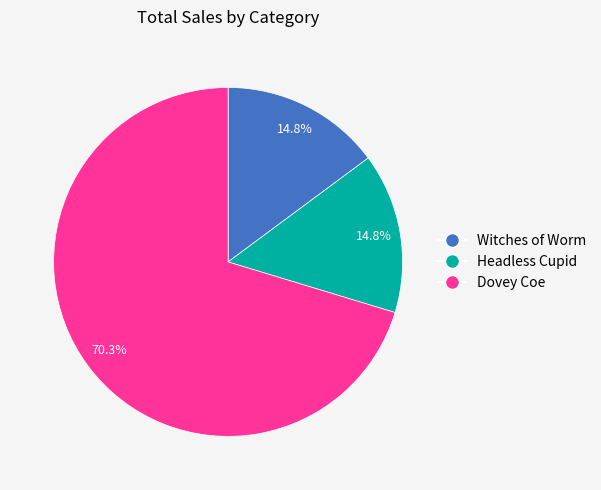

Does any single category account for the majority?

Yes